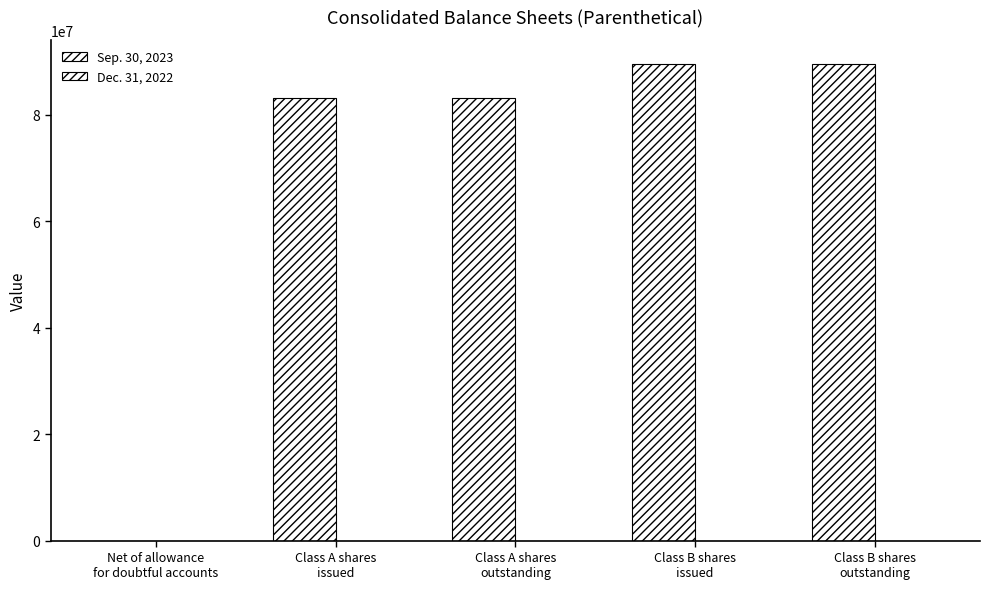

How many series are shown in this chart?

2